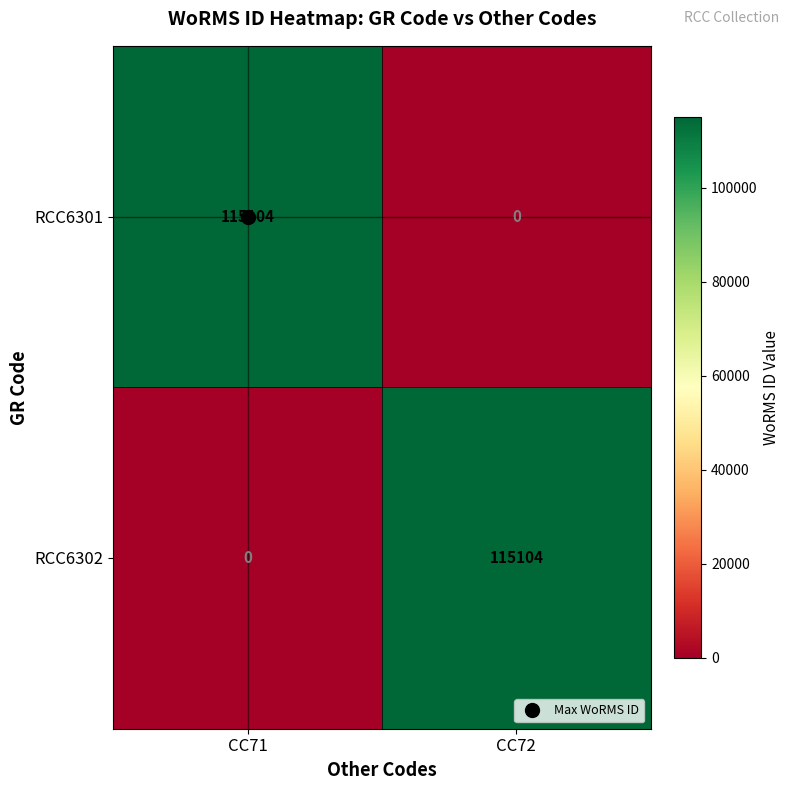

What is the spread (max minus min) of values at CC71?

115104